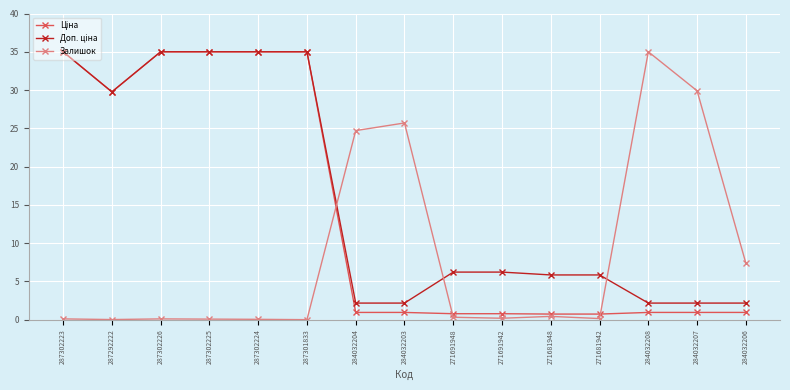

The value of Залишок at 284032206 is 7.4. True or false?

True